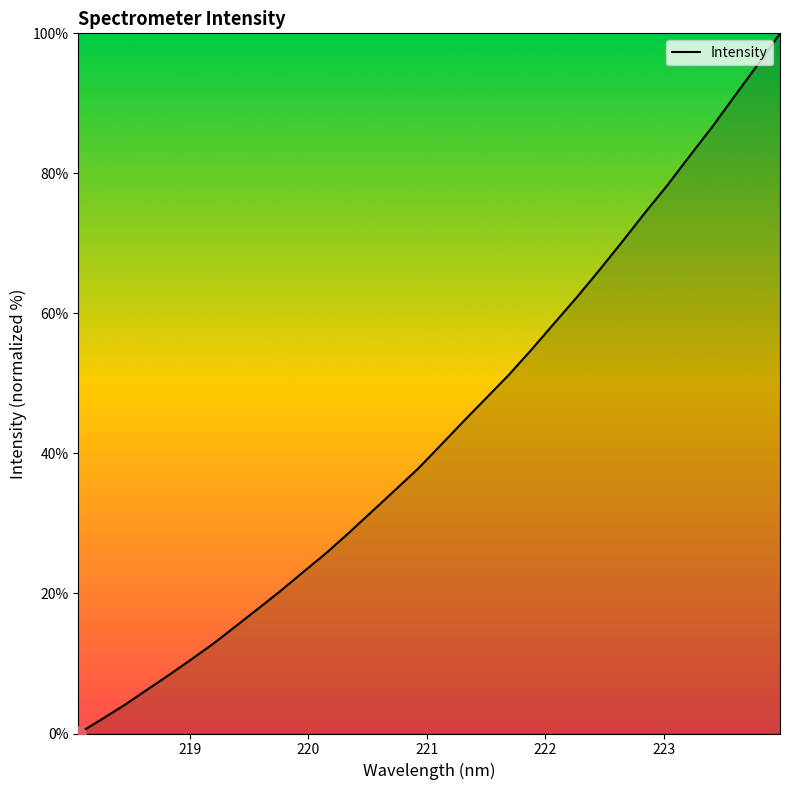

What is the difference between the maximum and minimum values?

100.0